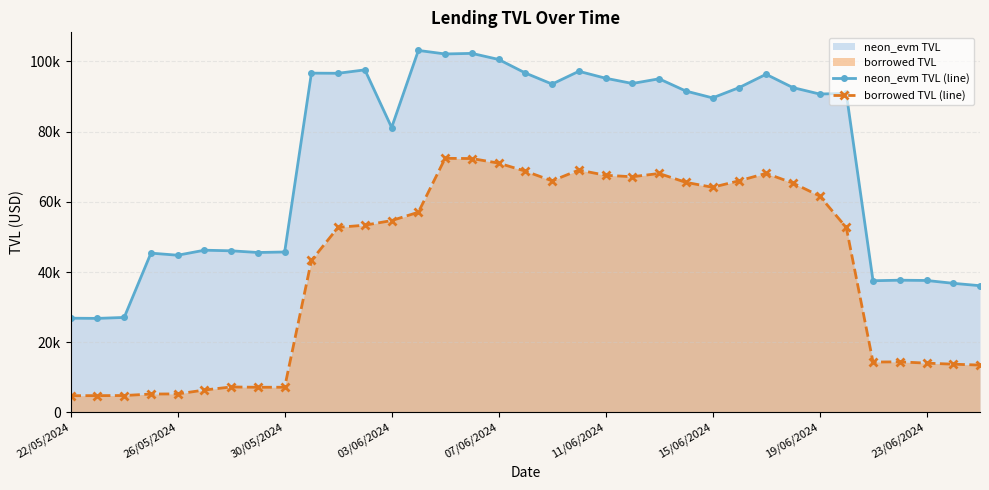

What is the sum of the borrowed TVL (line) values at 31 and 15?

86750.3